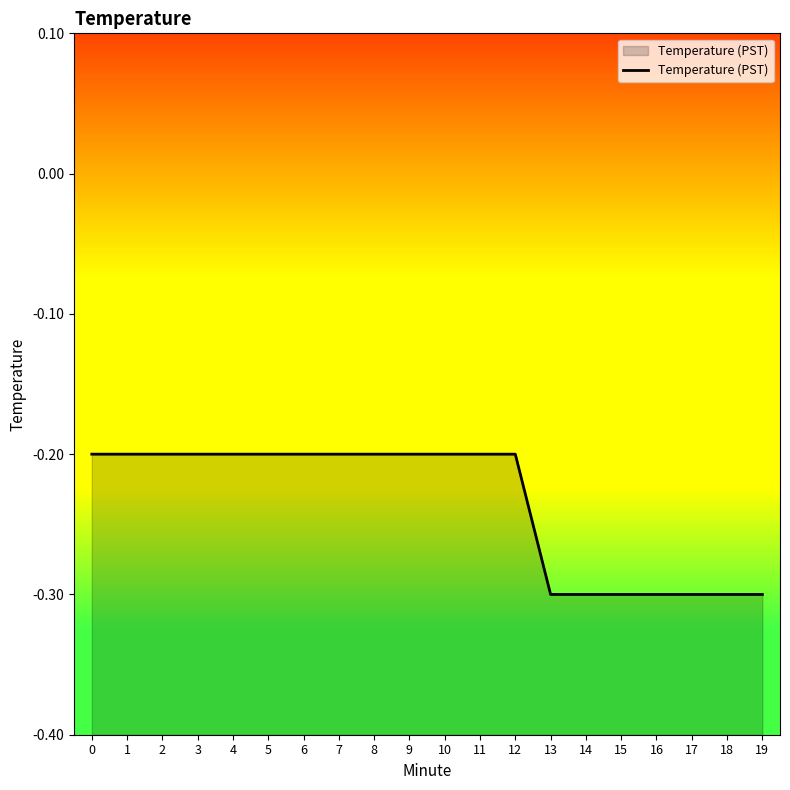

Reading left to right, transcribe all the data shown in this chart.

-0.2	-0.2	-0.2	-0.2	-0.2	-0.2	-0.2	-0.2	-0.2	-0.2	-0.2	-0.2	-0.2	-0.3	-0.3	-0.3	-0.3	-0.3	-0.3	-0.3